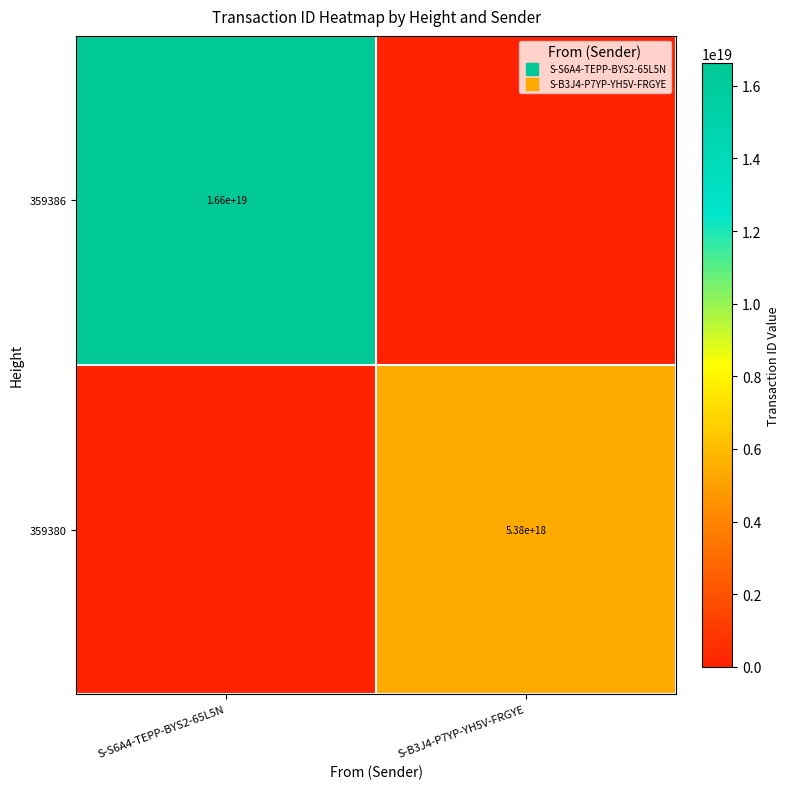

List the labels in order of 359386 value, smallest first.

S-B3J4-P7YP-YH5V-FRGYE, S-S6A4-TEPP-BYS2-65L5N